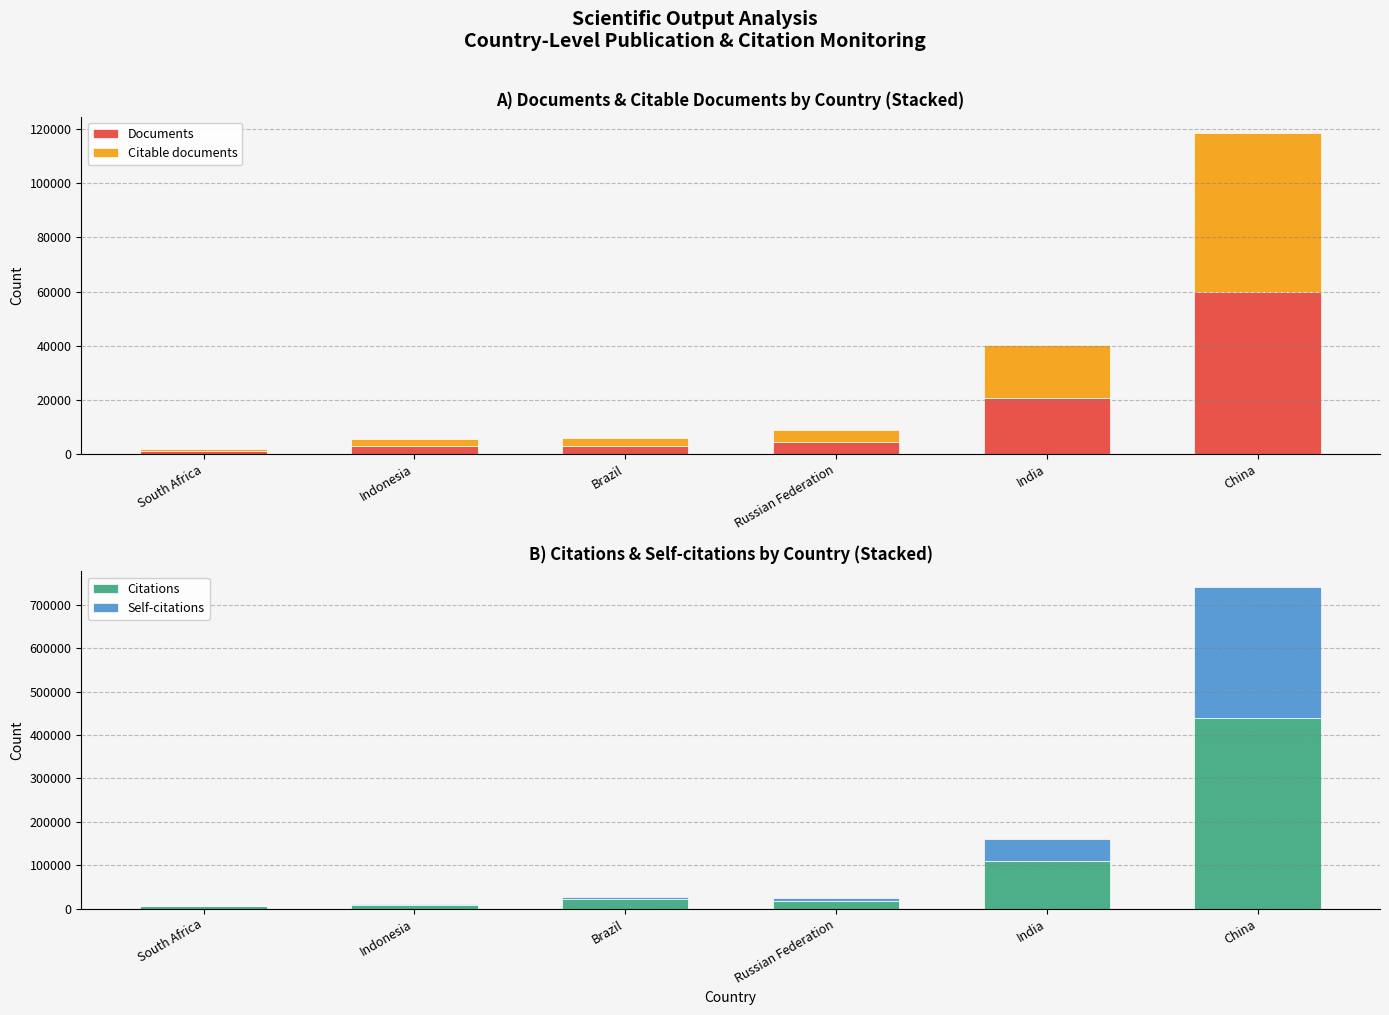

What are all the series names shown in the legend?

Documents, Citable documents, Citations, Self-citations